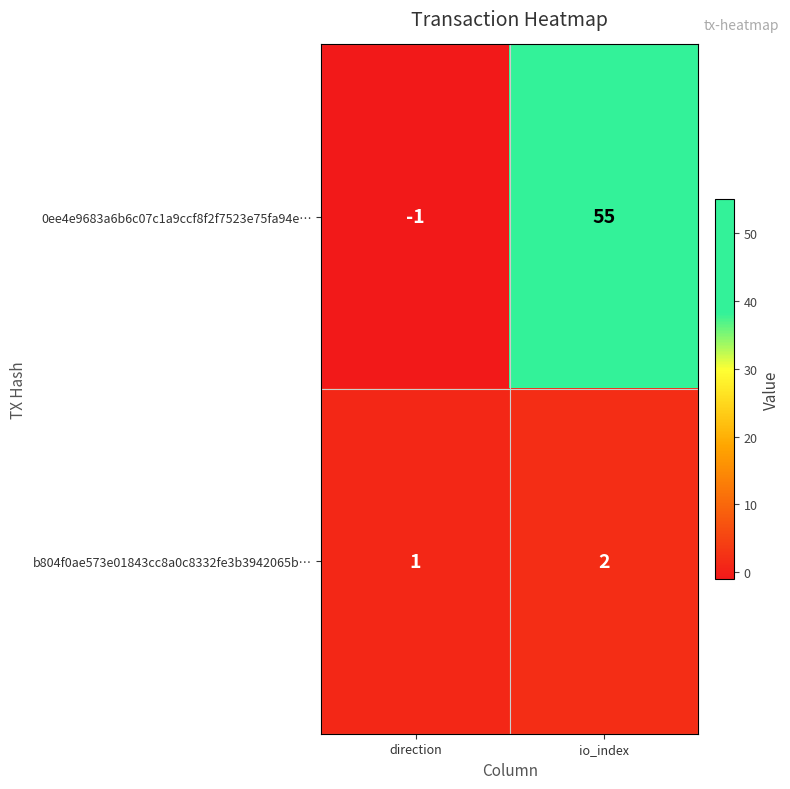

At which category does the chart reach its peak across all series?

io_index